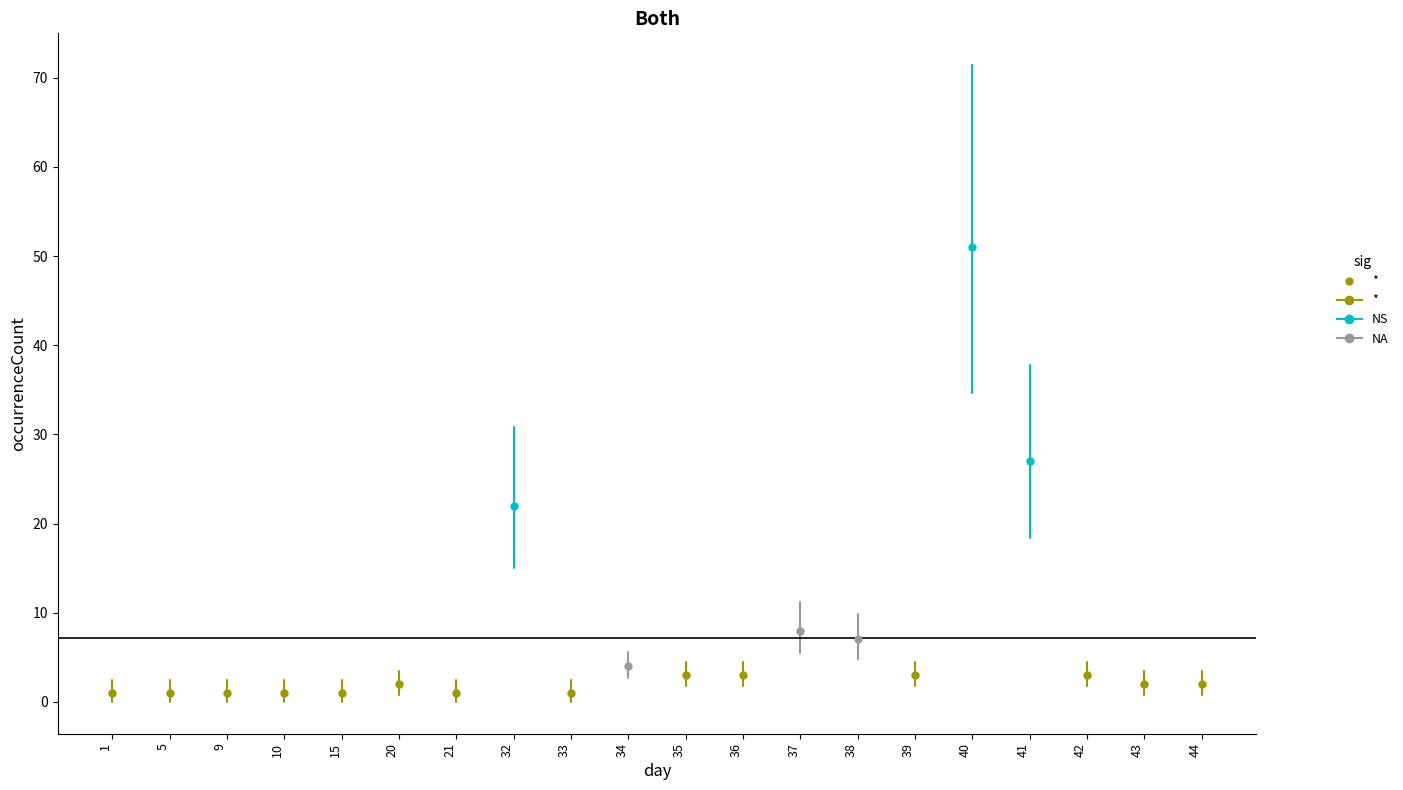

Between 5 and 40, which is larger?

40